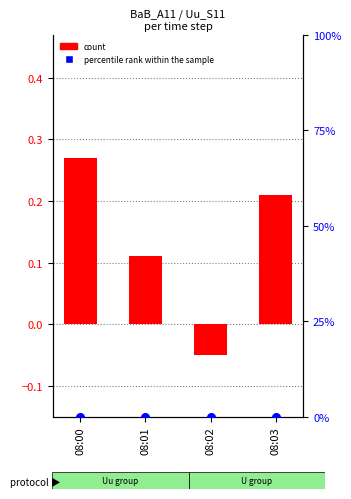

Which series contains the lowest Y value?

count